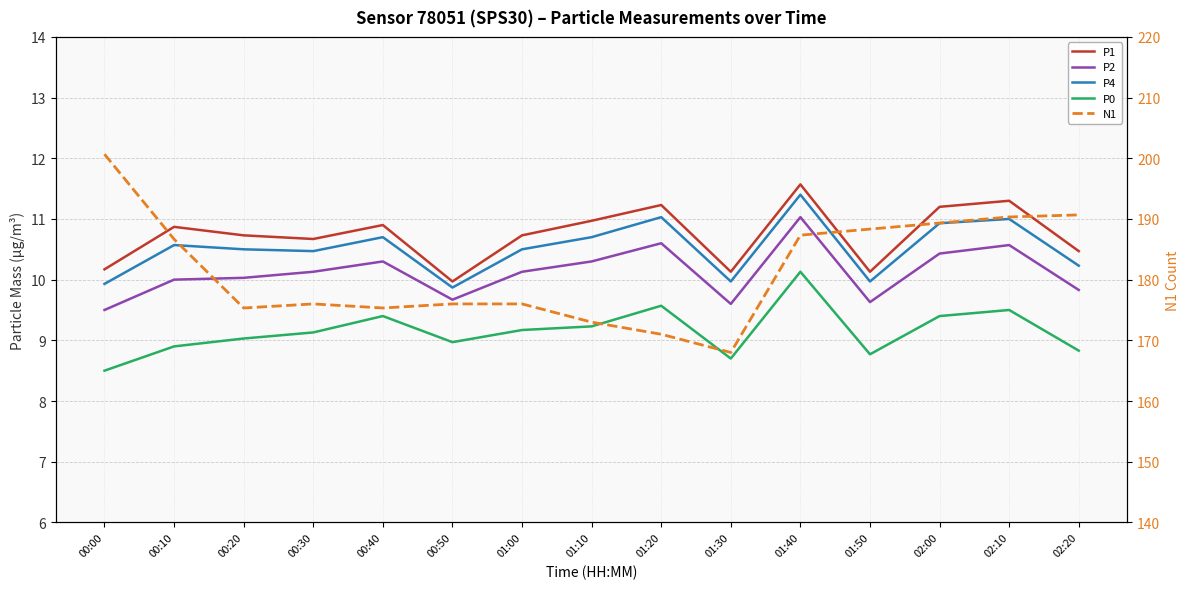

Reading left to right, transcribe all the data shown in this chart.

P1: 10.2	10.9	10.7	10.7	10.9	10.0	10.7	11.0	11.2	10.1	11.6	10.1	11.2	11.3	10.5
P2: 9.5	10.0	10.0	10.1	10.3	9.7	10.1	10.3	10.6	9.6	11.0	9.6	10.4	10.6	9.8
P4: 9.9	10.6	10.5	10.5	10.7	9.9	10.5	10.7	11.0	10.0	11.4	10.0	10.9	11.0	10.2
P0: 8.5	8.9	9.0	9.1	9.4	9.0	9.2	9.2	9.6	8.7	10.1	8.8	9.4	9.5	8.8
N1: 200.7	186.7	175.3	176.0	175.3	176.0	176.0	173.0	171.0	168.0	187.3	188.3	189.3	190.3	190.7